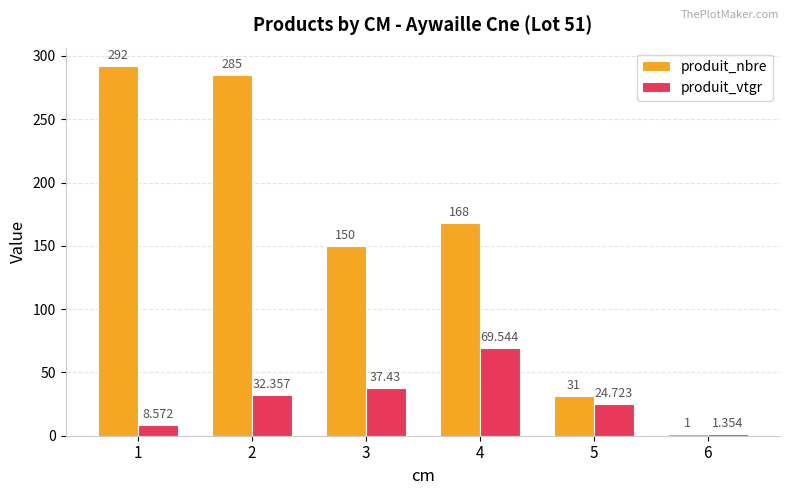

What is the value of the produit_nbre bar at the 4th from the left?

168.0